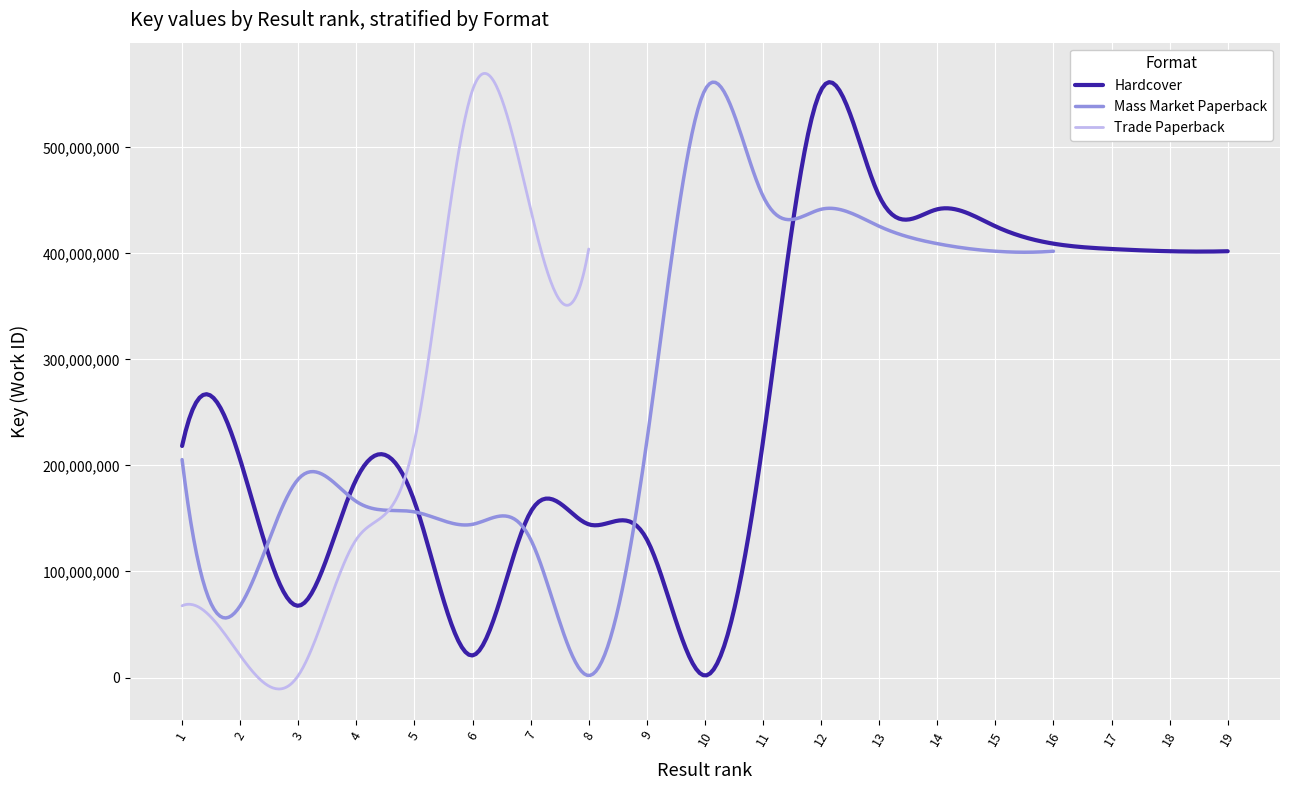

The value of Mass Market Paperback at 12 is 441633813. True or false?

True